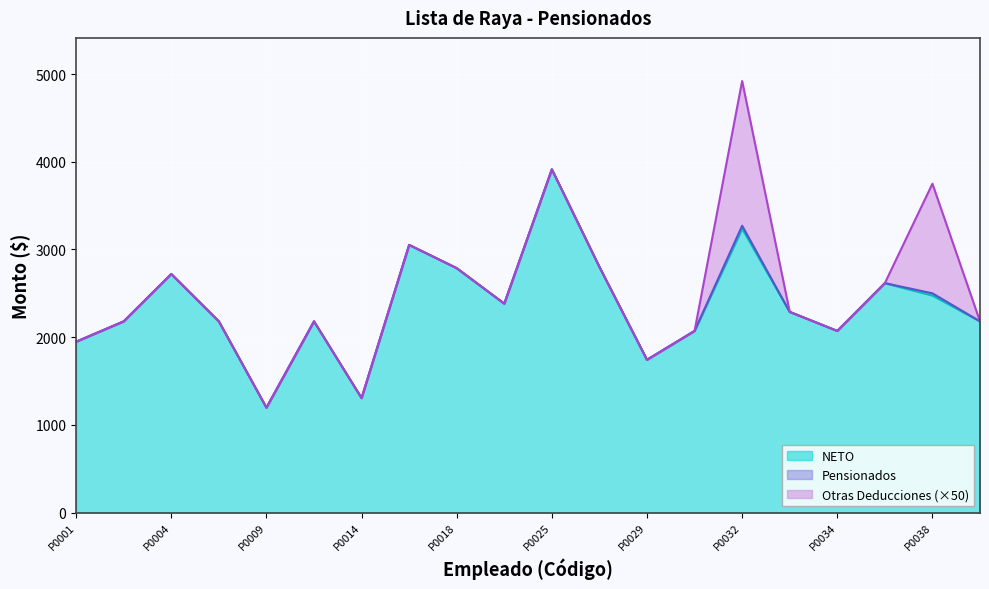

The Pensionados series shows 2500 at P0038. True or false?

True